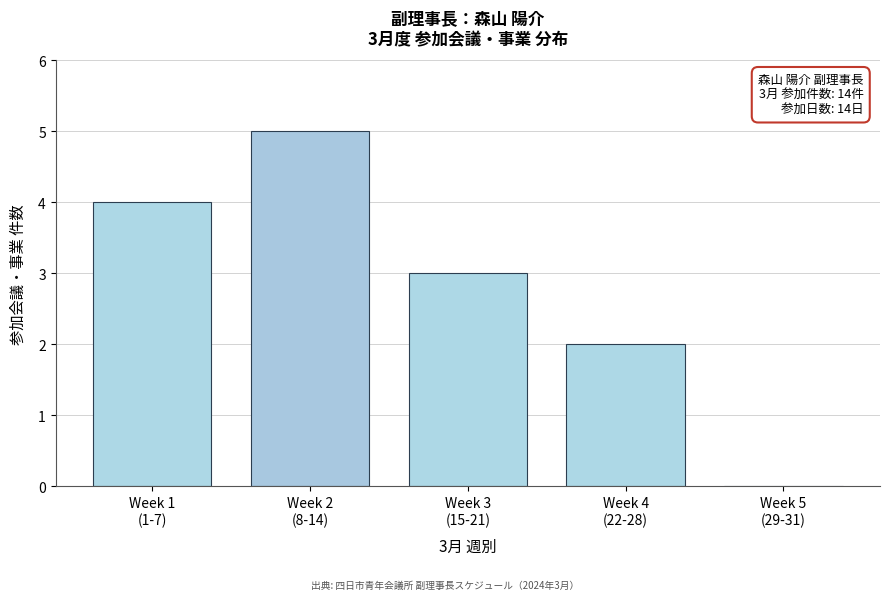

What is the sum of all values?

14